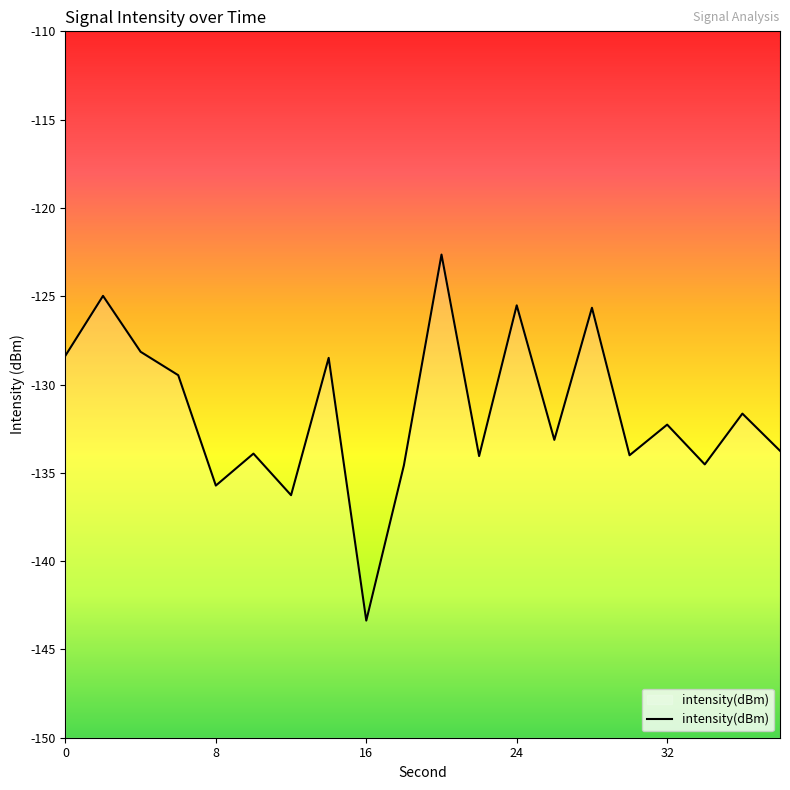

What is the sum of all values?

-2630.5